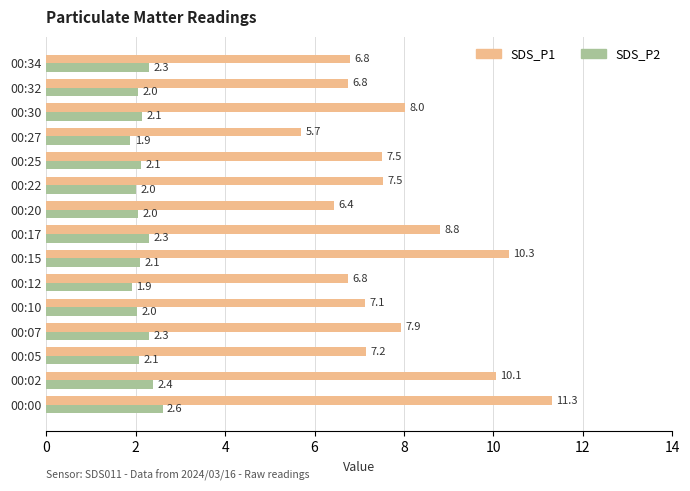

What is the difference between the maximum and minimum values in the SDS_P2 series?

0.7